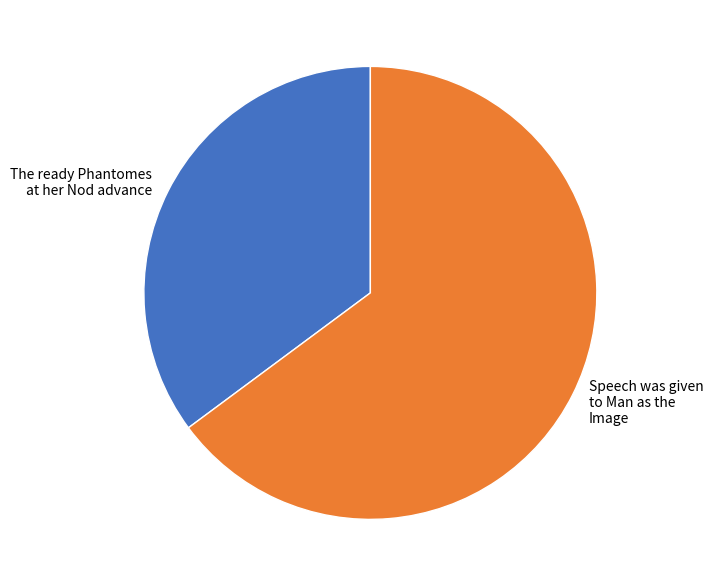

What is the smallest slice in the pie chart?

The ready Phantomes at her Nod advance